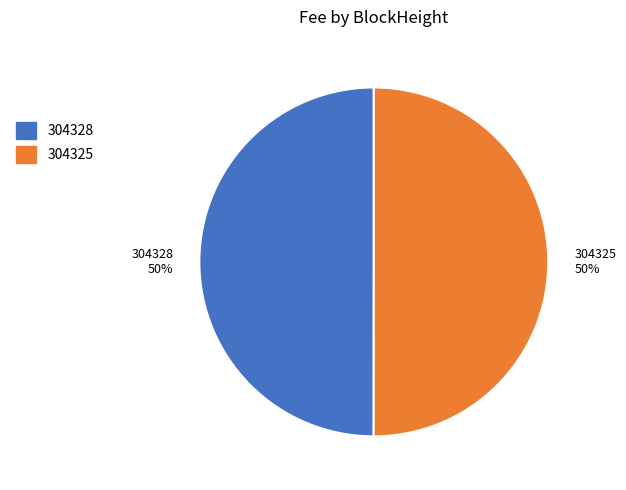

How many slices are in this pie chart?

2